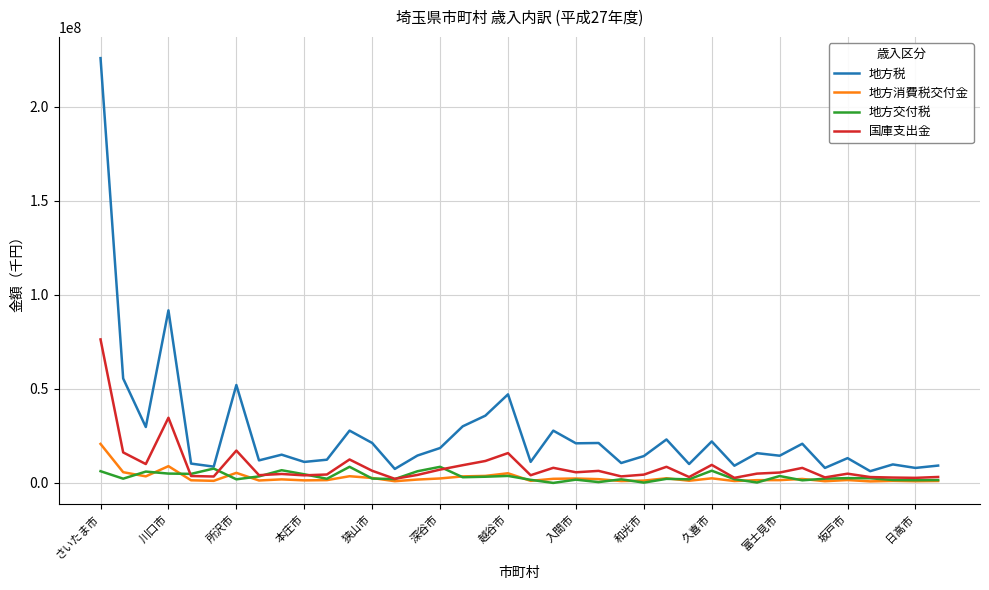

What is the lowest value of the 地方税 series?

6279532